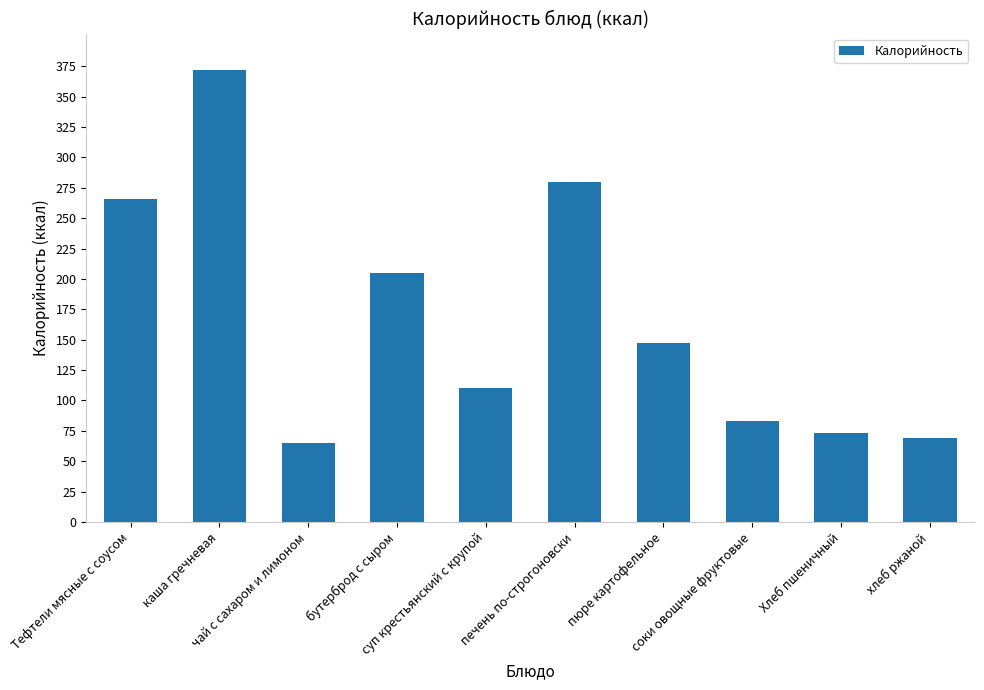

Between хлеб ржаной and суп крестьянский с крупой, which is larger?

суп крестьянский с крупой